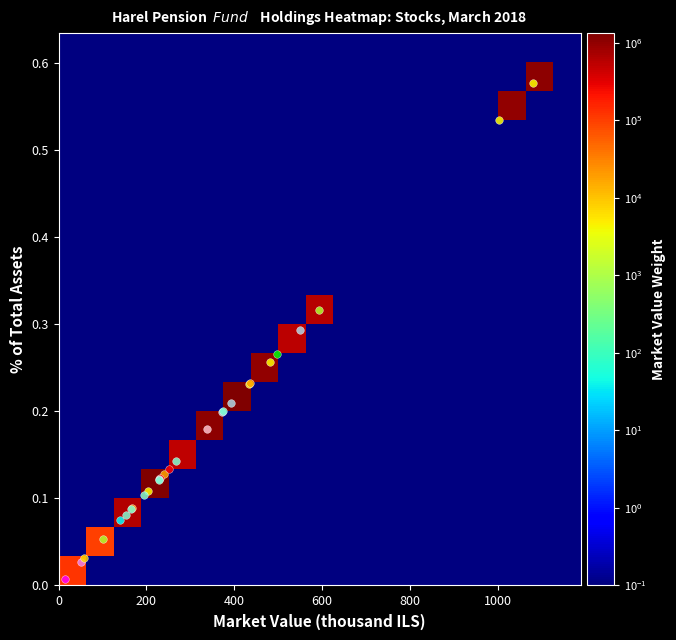

How many series are shown in this chart?

19